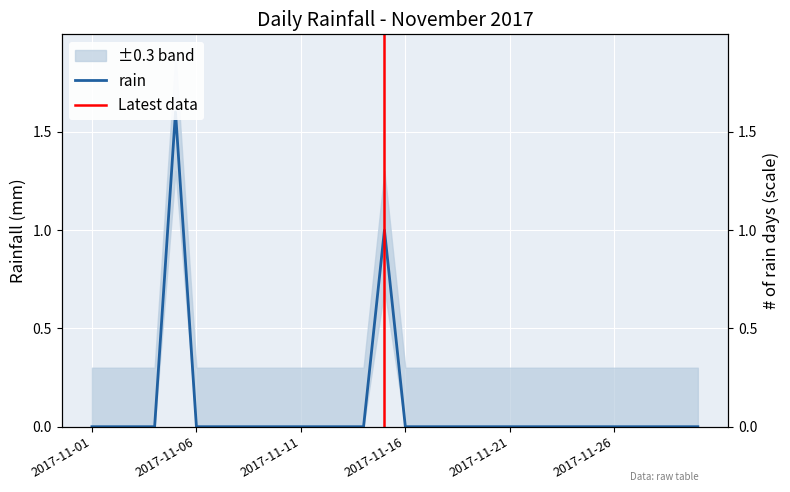

What is the difference between the second highest and minimum values?

1.0